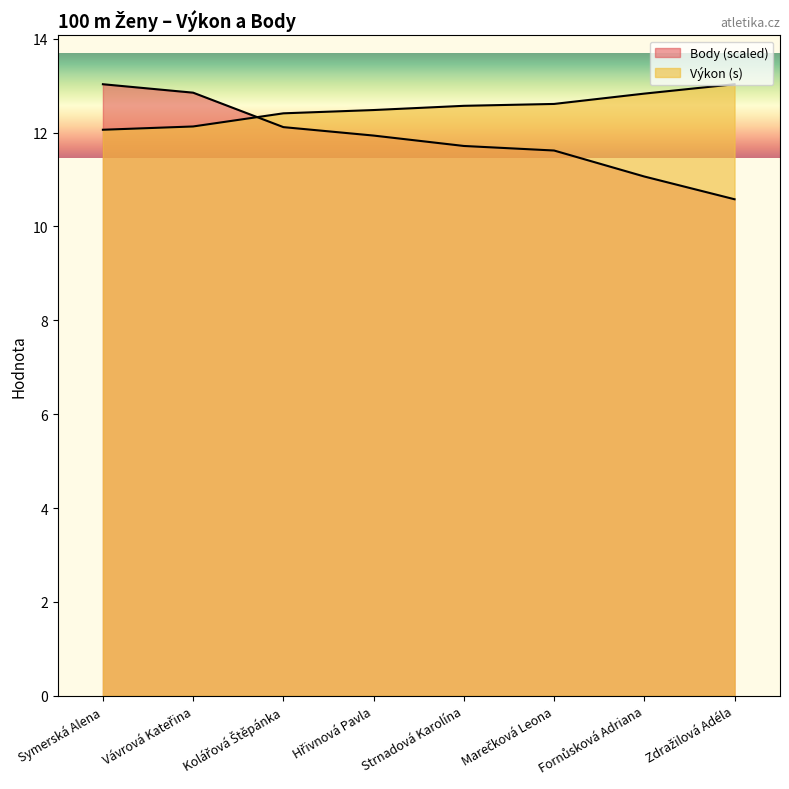

Is it true that Body equals 15.4 at Zdražilová Adéla?

False